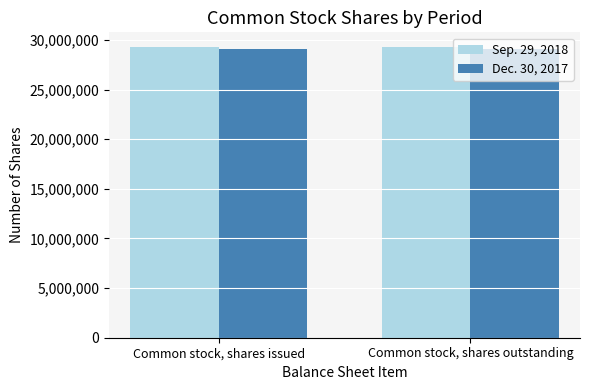

What is the value of the Sep. 29, 2018 bar at the 2nd from the left?

29296047